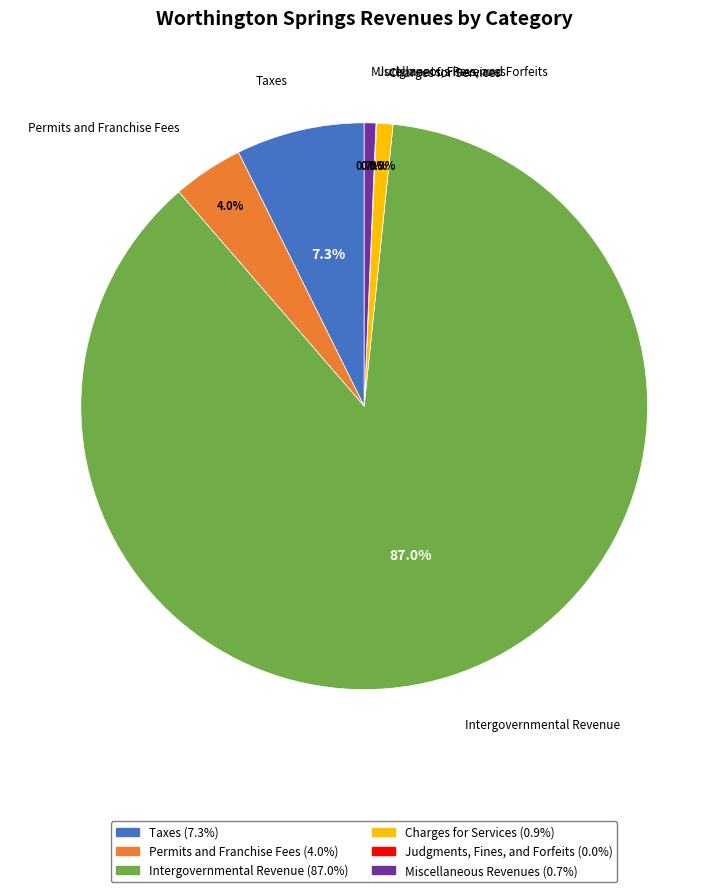

What percentage do Charges for Services and Miscellaneous Revenues together represent?

1.6%